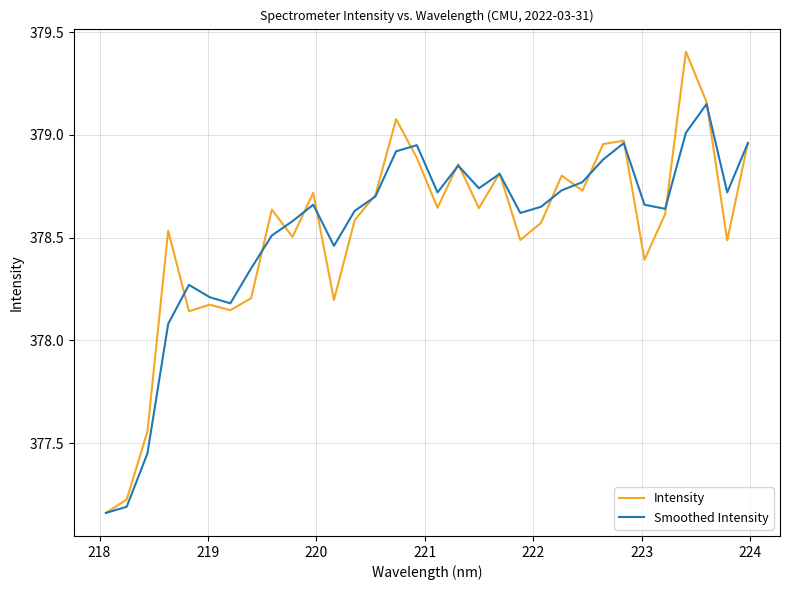

Which series has the widest spread of values?

Intensity